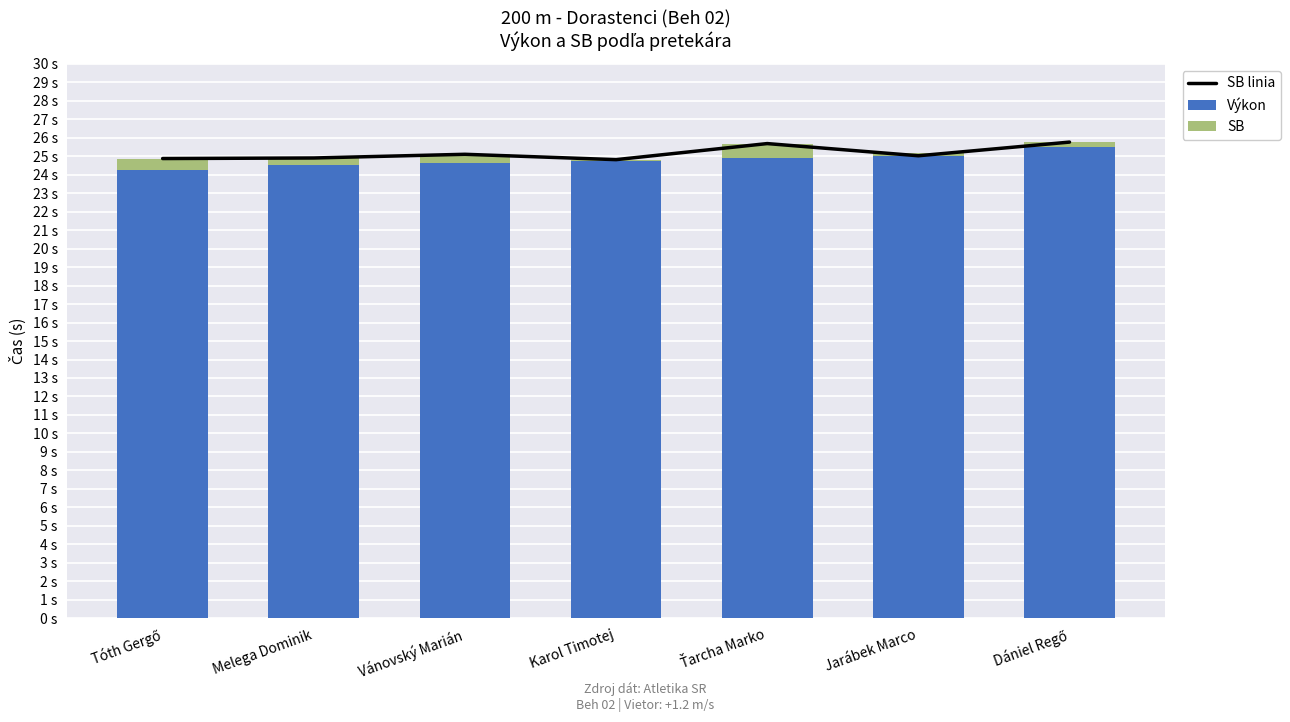

What is the highest value of the Výkon series?

25.5